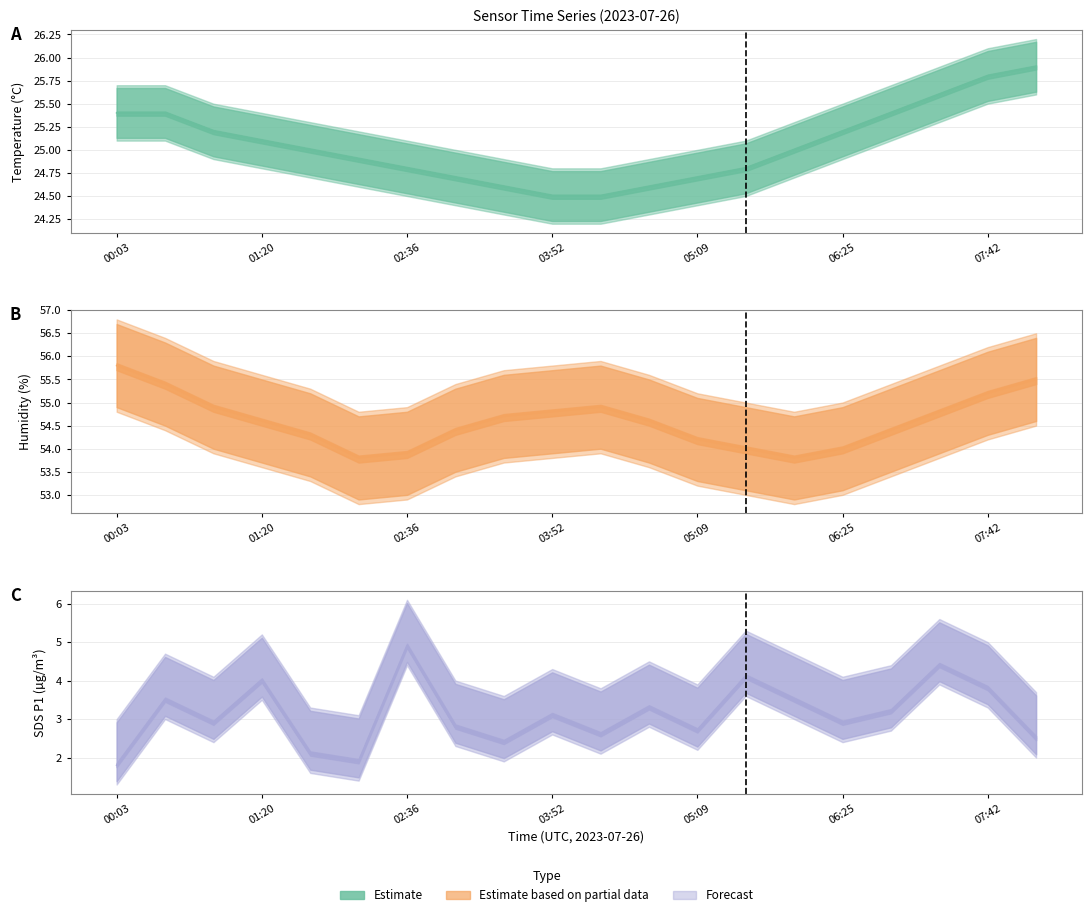

What is the greatest value displayed?

55.8